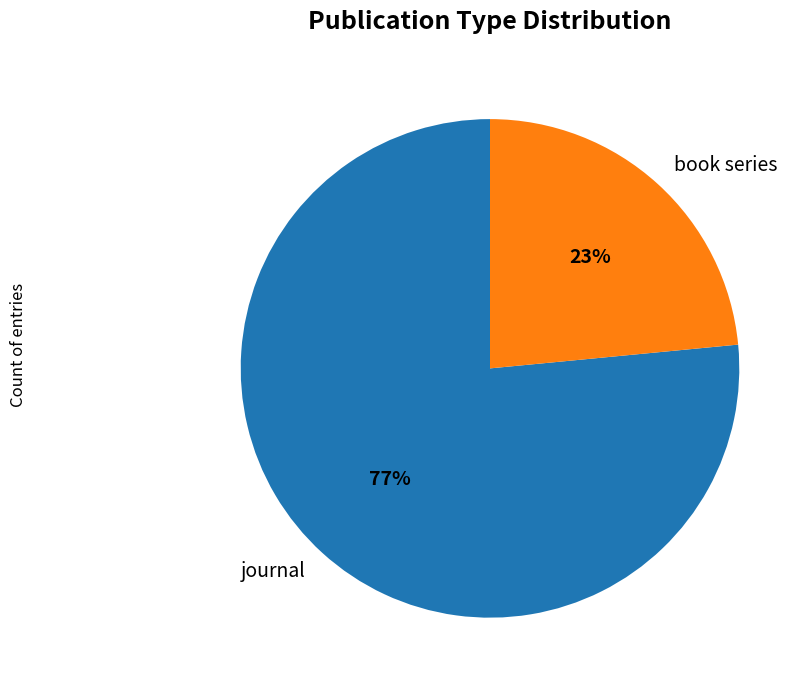

Which category has the smallest portion of the pie?

book series